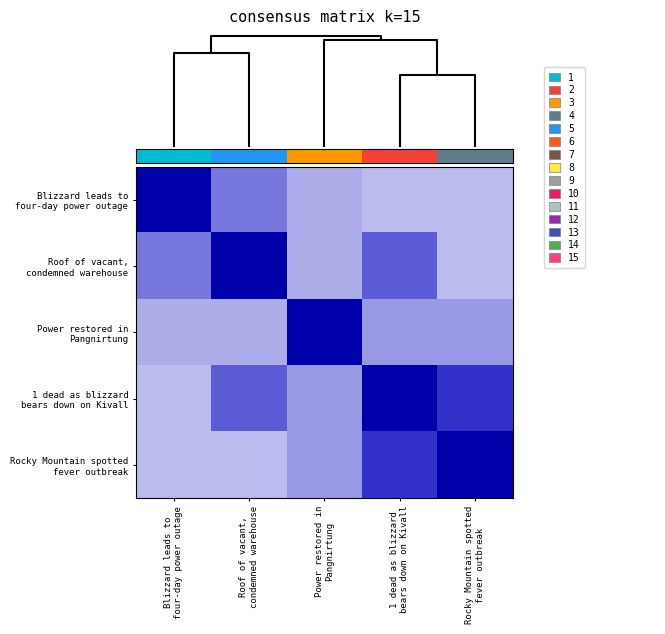

What is the difference between the highest and lowest values at Roof of vacant,
condemned warehouse?

0.8